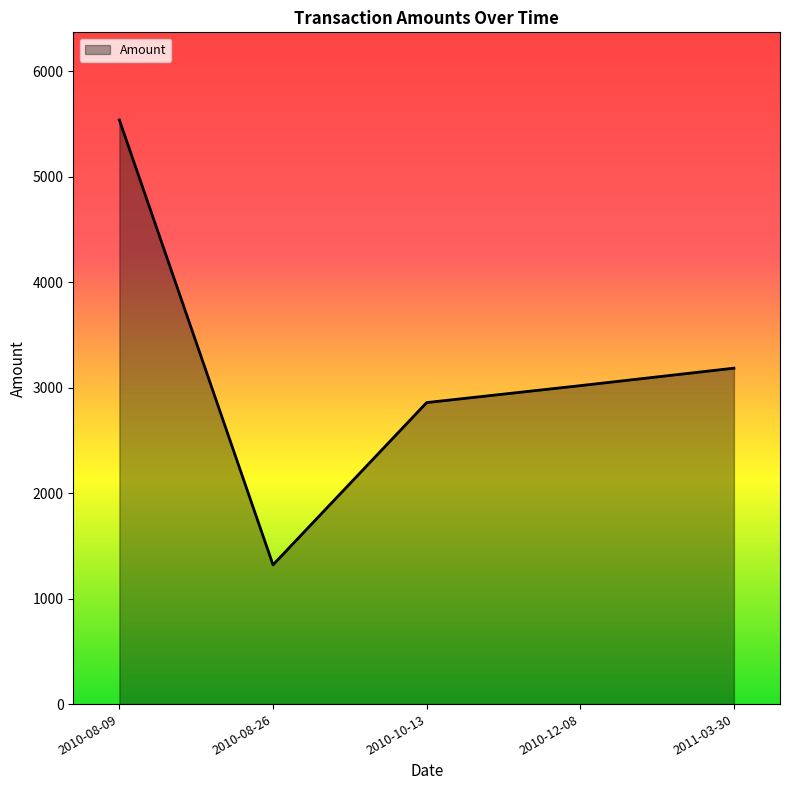

List the labels in order of value, largest first.

2010-08-09, 2011-03-30, 2010-12-08, 2010-10-13, 2010-08-26